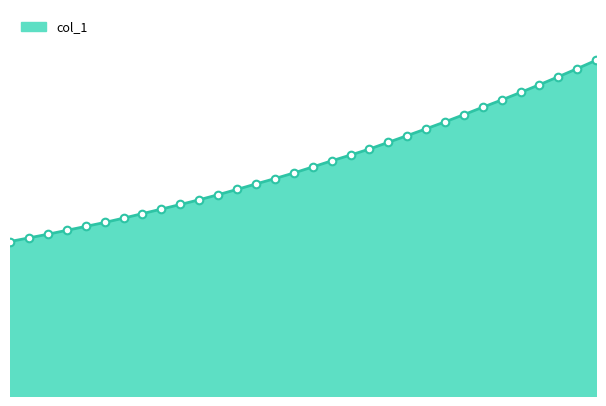

Does the chart have visible grid lines?

No